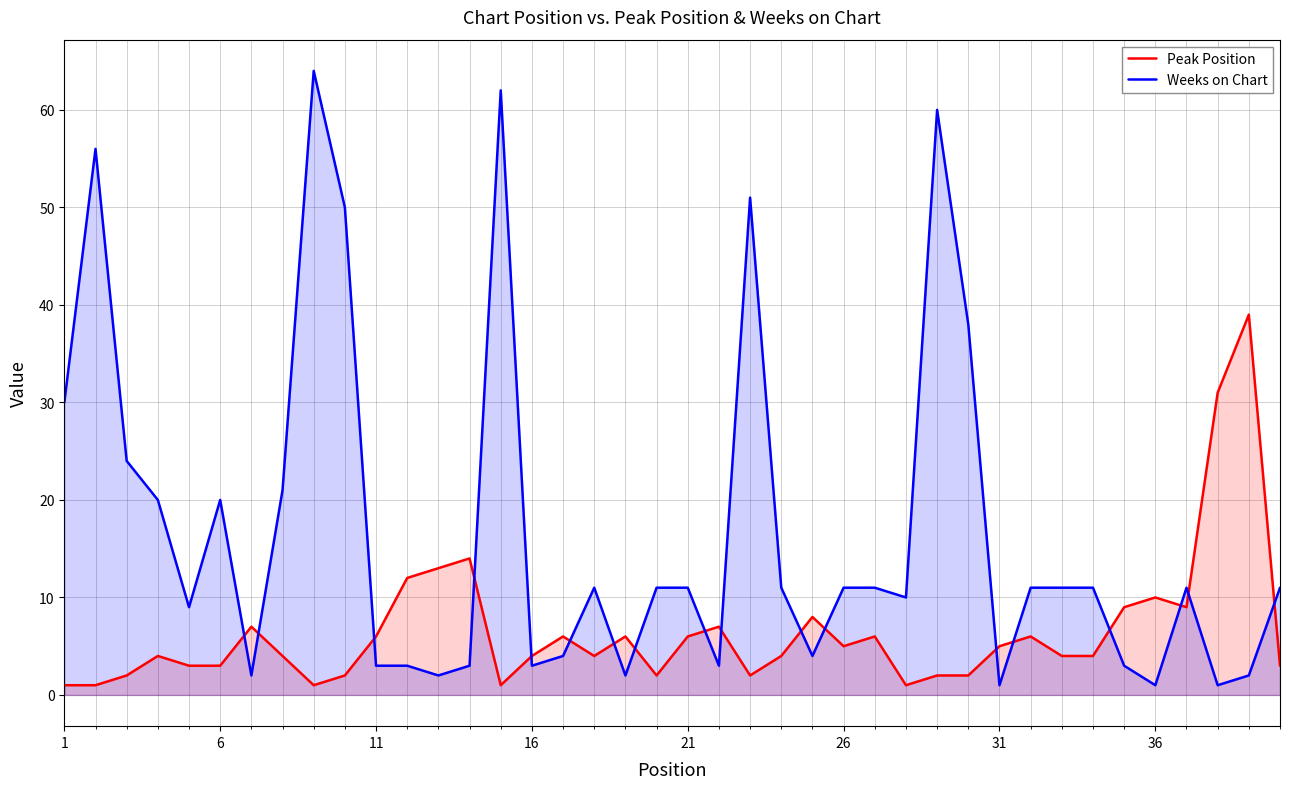

How many data points in Peak Position are above 4?

19